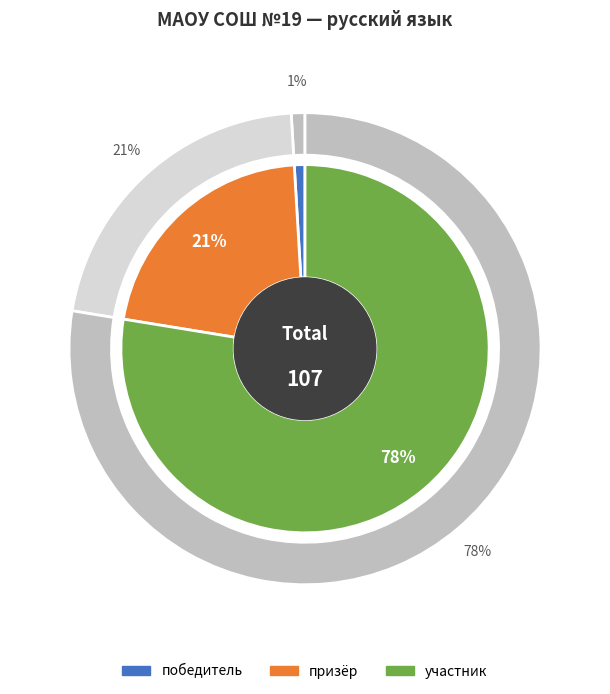

Is there any slice that represents more than half of the pie?

Yes